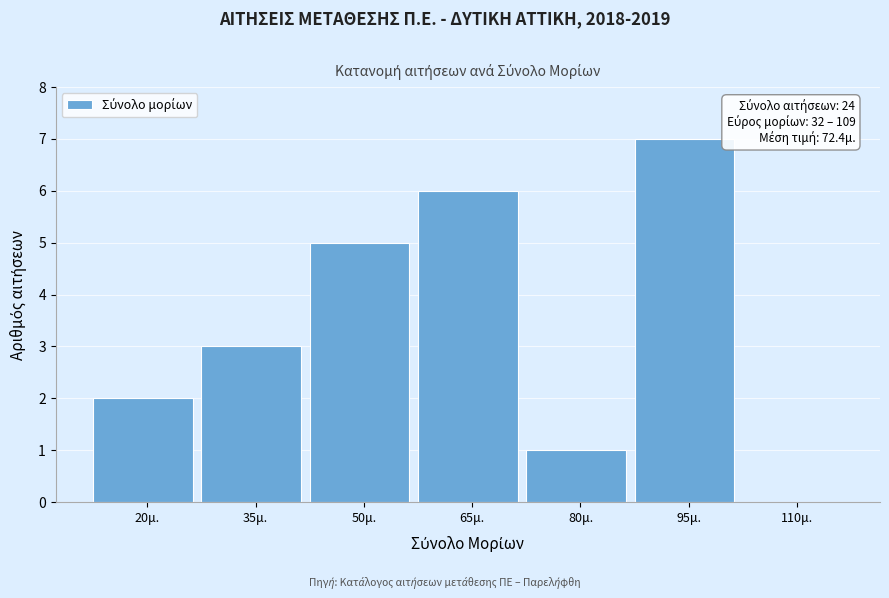

Reading left to right, what are all the values shown in this chart?

20μ.=2	35μ.=3	50μ.=5	65μ.=6	80μ.=1	95μ.=7	110μ.=0